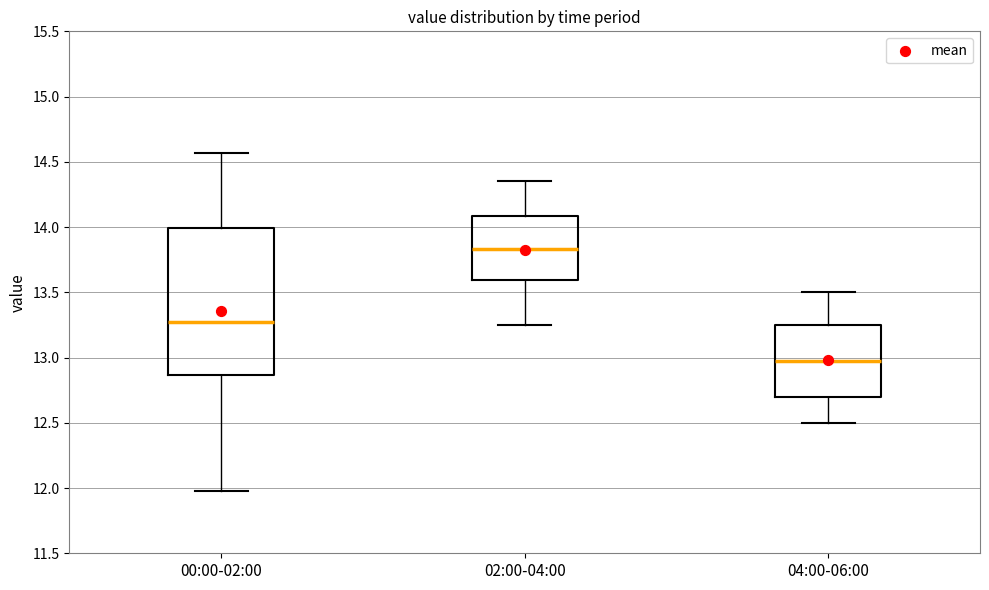

Reading left to right, read every box against the y-axis: the position of its median line, the range the box covers, and the ends of its whiskers. The values are not printed on the chart, so give them approximately, as read against the axis.

00:00-02:00: median 13.30, box 12.85 to 14.00, whiskers 12.00 to 14.55
02:00-04:00: median 13.85, box 13.60 to 14.10, whiskers 13.25 to 14.35
04:00-06:00: median 13.00, box 12.70 to 13.25, whiskers 12.50 to 13.50